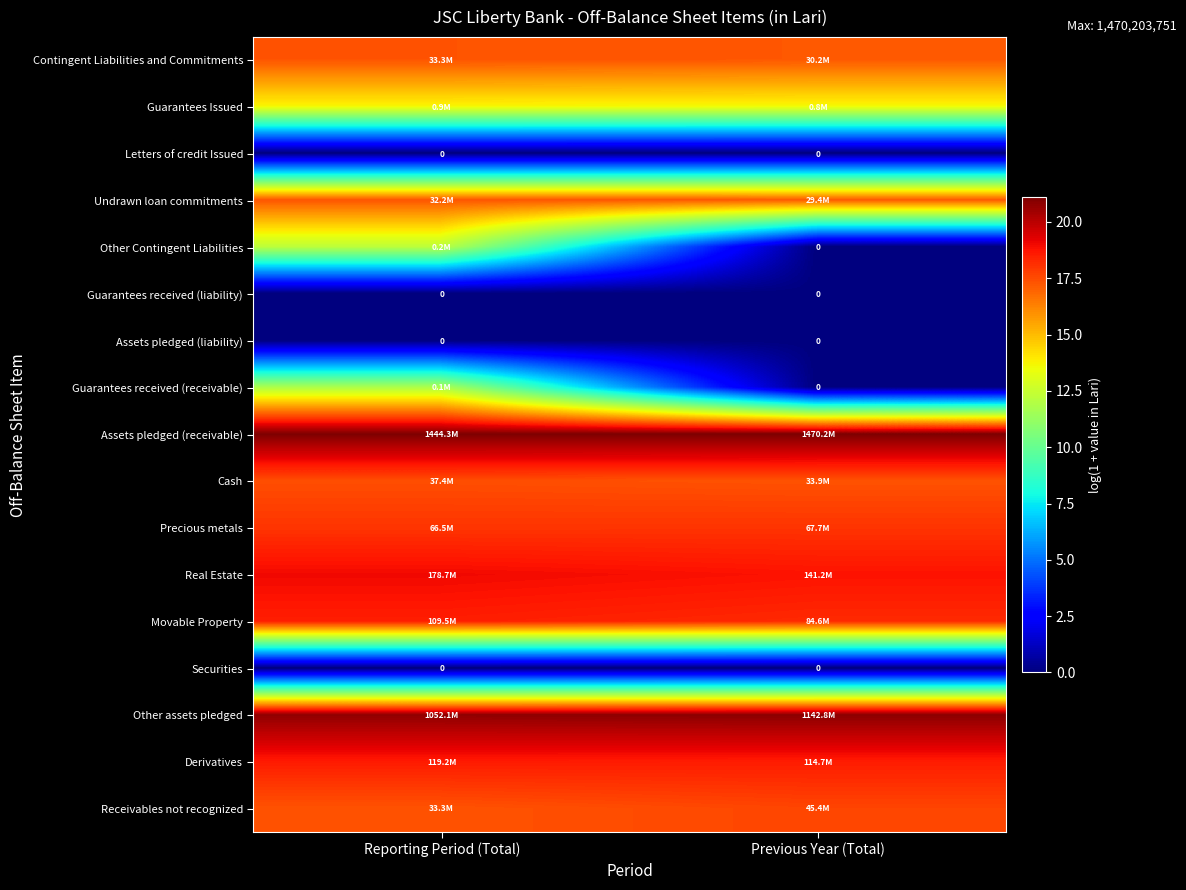

What is the spread (max minus min) of values at Previous Year (Total)?

21.1